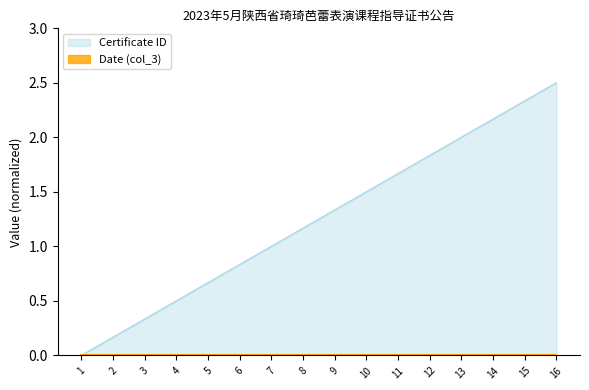

Reading right to left, list all the values displayed in this chart.

16=2.5	15=2.3	14=2.2	13=2.0	12=1.8	11=1.7	10=1.5	9=1.3	8=1.2	7=1.0	6=0.8	5=0.7	4=0.5	3=0.3	2=0.2	1=0.0